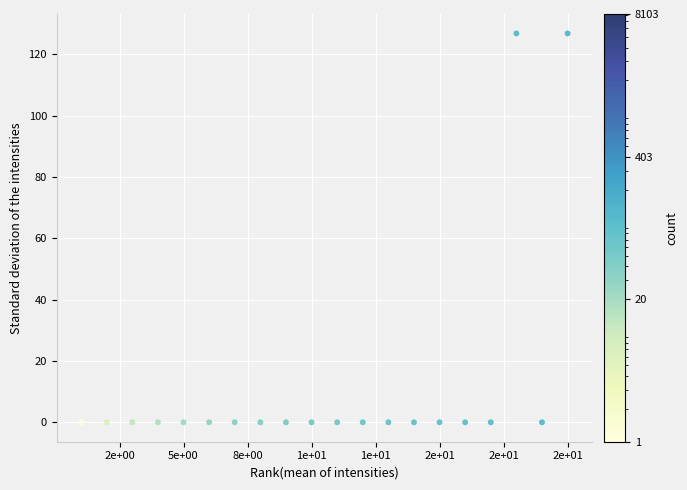

What is the range of X values (max minus min)?

19.0